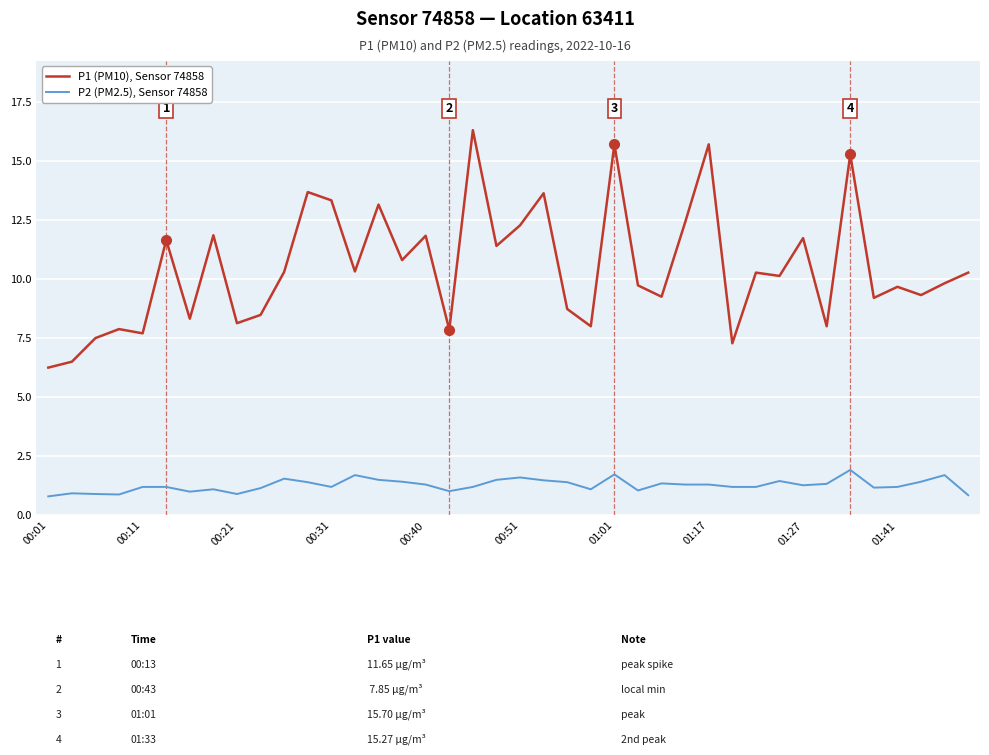

What is the minimum value shown in the chart?

0.8